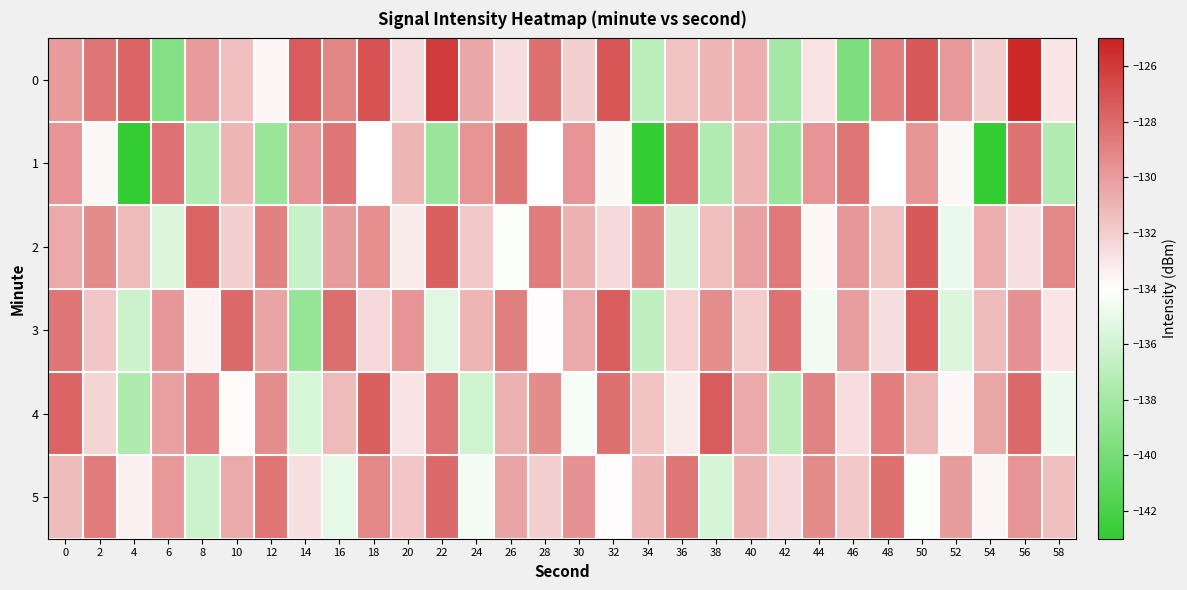

What is the smallest value displayed?

-142.9